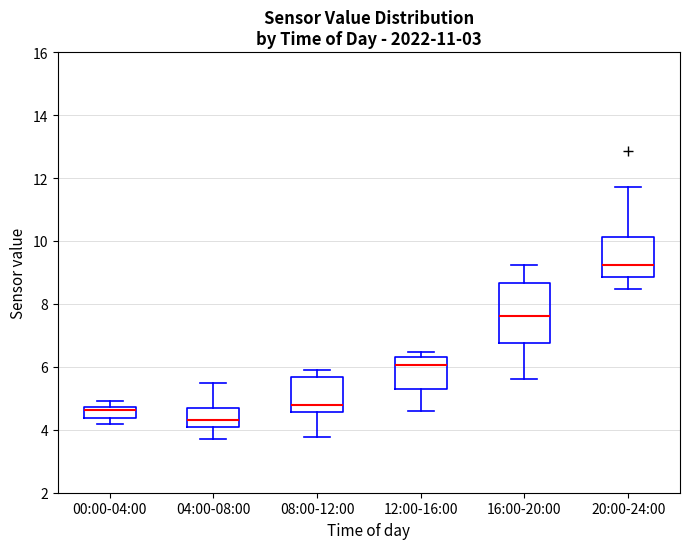

Which box has the highest median line?

20:00-24:00